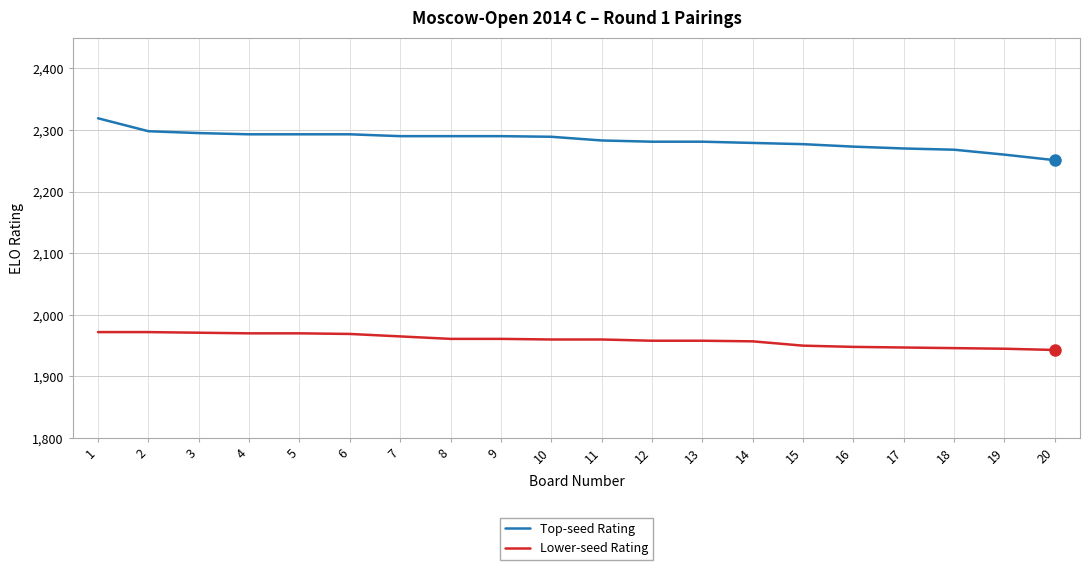

List the series in order of their overall mean, lowest first.

Lower-seed Rating, Top-seed Rating